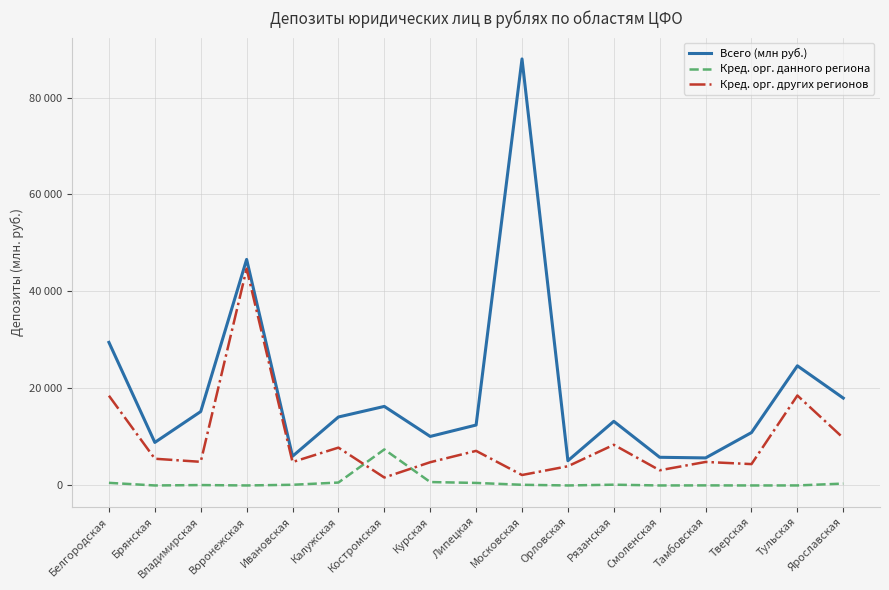

Reading left to right, list all the values displayed in this chart.

Всего (млн руб.): 29507	8874	15241	46613	6020	14117	16301	10108	12459	87955	5099	13224	5809	5679	10908	24673	18017
Кред. орг. данного региона: 537	0	81	0	140	600	7428	703	520	138	0	158	0	14	0	3	385
Кред. орг. других регионов: 18503	5509	4873	44700	4831	7800	1638	4790	7131	2153	3961	8387	3129	4848	4404	18550	9785